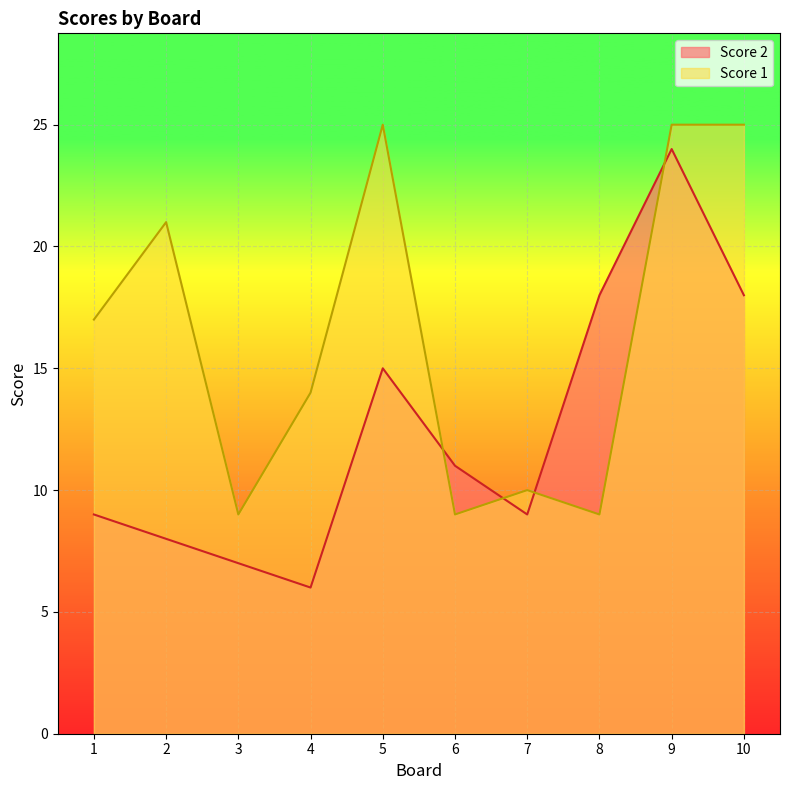

Where do Score 1 and Score 2 first cross each other?

5 and 6